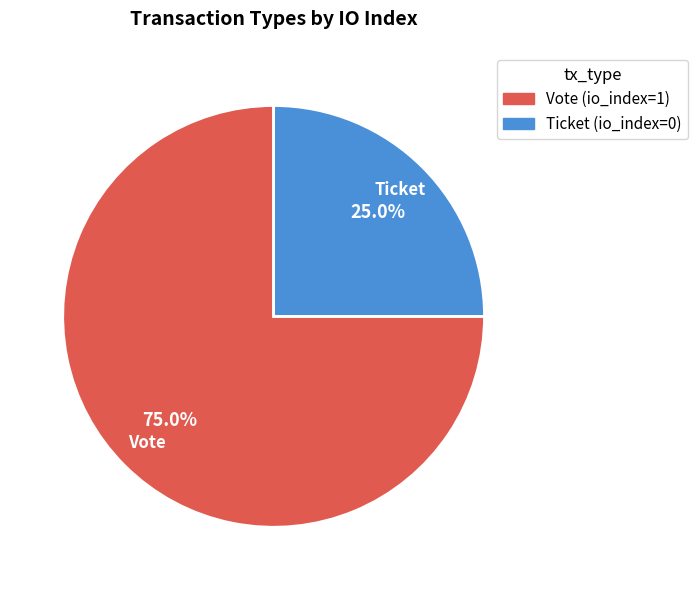

What is the ratio of the value at Vote to the value at Ticket?

3.0